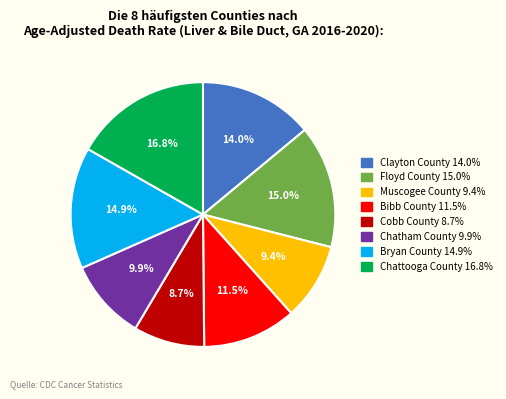

Count the number of slices in the pie.

8